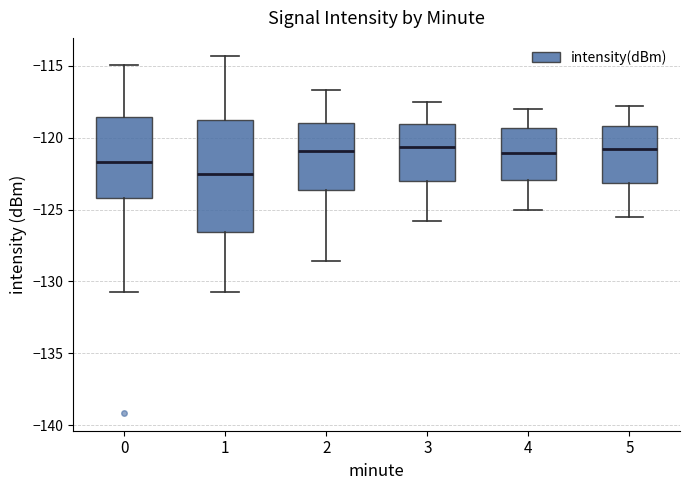

Reading left to right, read every box against the y-axis: the position of its median line, the range the box covers, and the ends of its whiskers. The values are not printed on the chart, so give them approximately, as read against the axis.

0: median -121.5, box -124.0 to -118.5, whiskers -131.0 to -115.0
1: median -122.5, box -126.5 to -119.0, whiskers -131.0 to -114.5
2: median -121.0, box -123.5 to -119.0, whiskers -128.5 to -116.5
3: median -120.5, box -123.0 to -119.0, whiskers -126.0 to -117.5
4: median -121.0, box -123.0 to -119.5, whiskers -125.0 to -118.0
5: median -121.0, box -123.0 to -119.0, whiskers -125.5 to -118.0